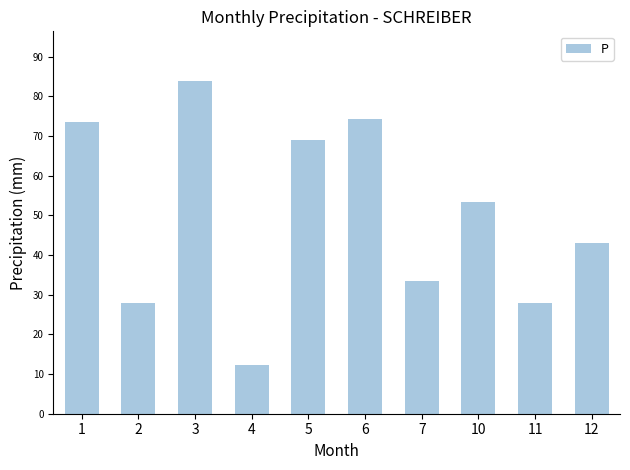

What is the change in value from 6 to 11?

-46.4